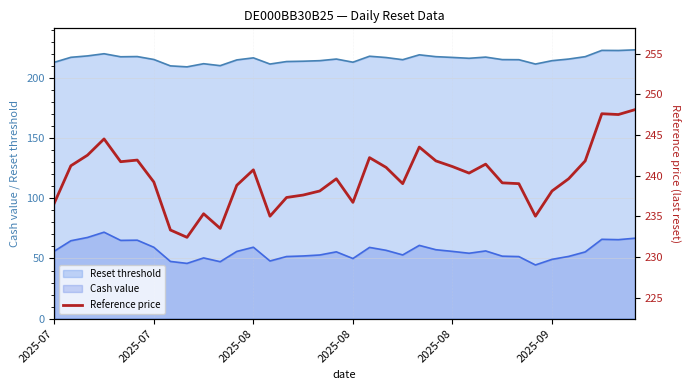

Where is the first local minimum?

2025-08